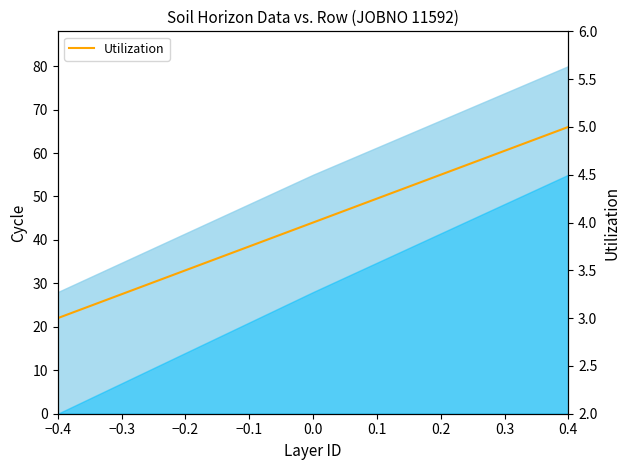

What is the value of the 1st point from the left?

3